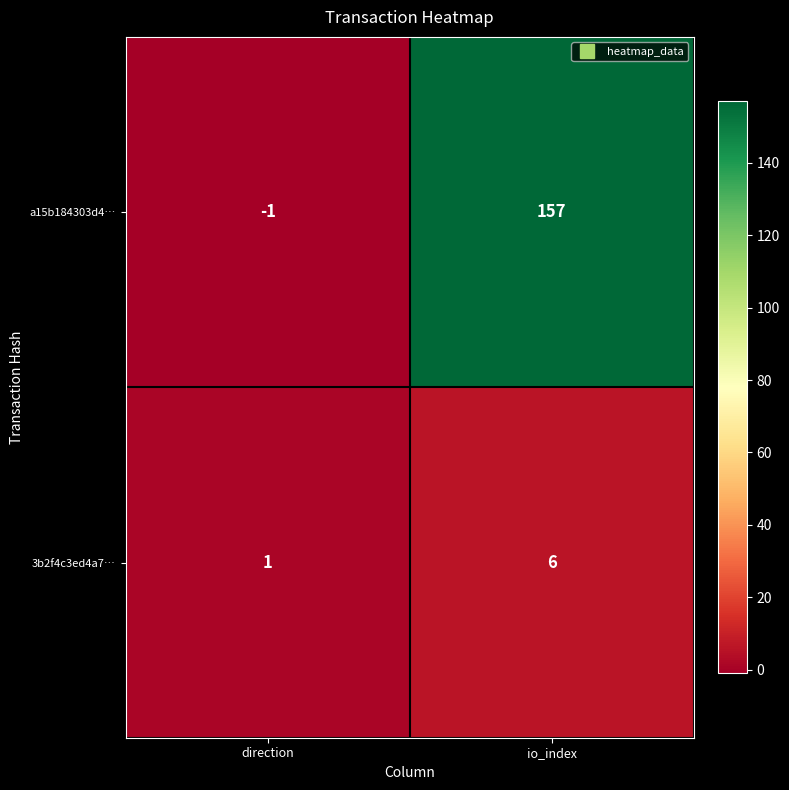

The a15b184303d4… series shows 157 at io_index. True or false?

True